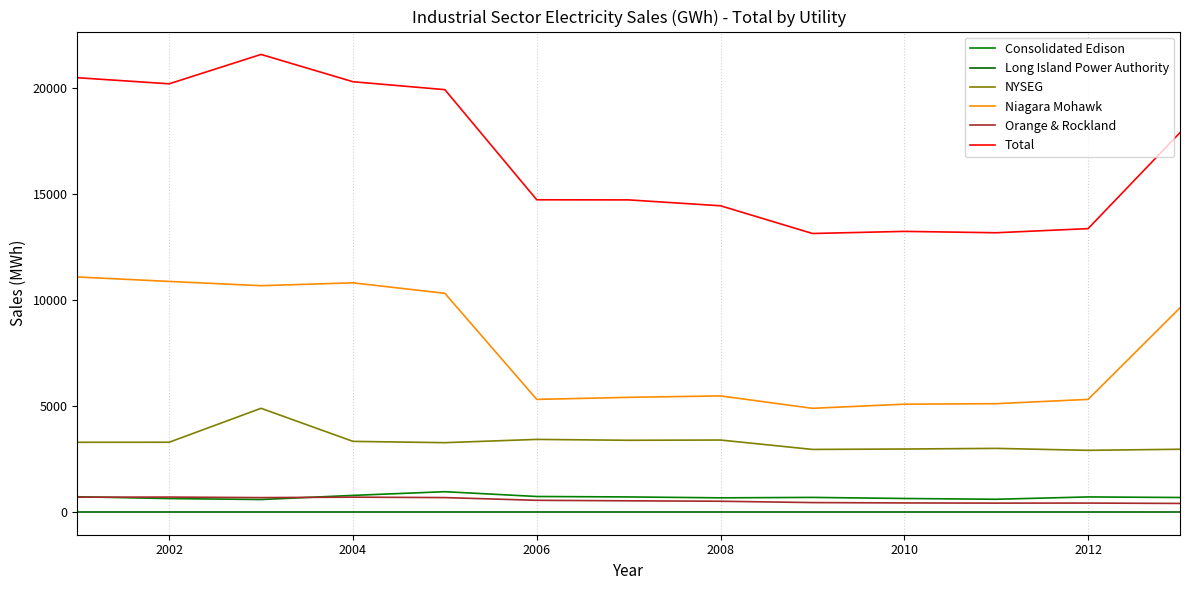

Which series has the widest spread of values?

Total